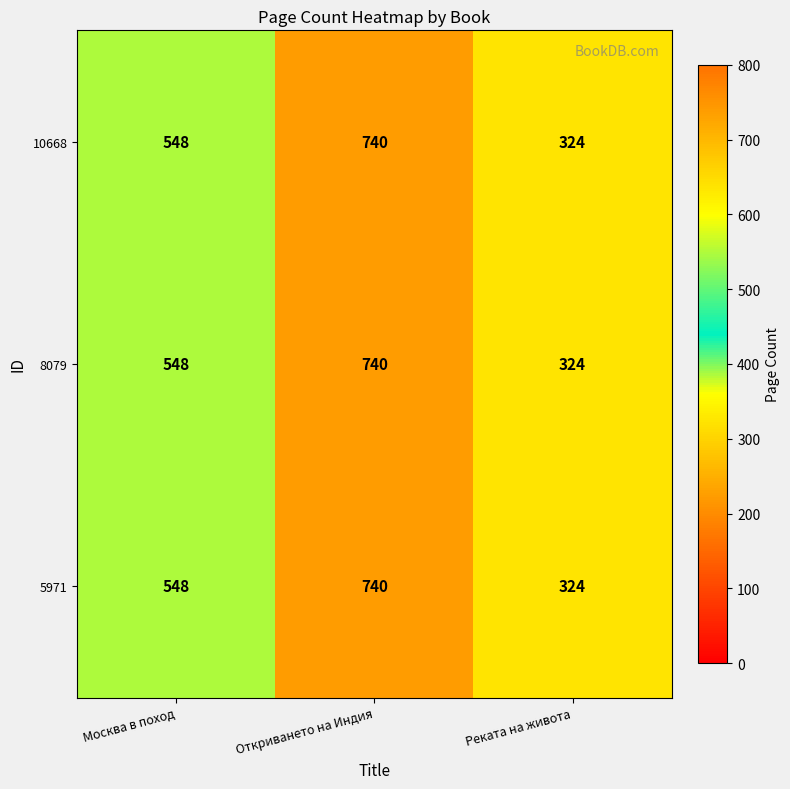

List the labels in order of 5971 value, smallest first.

Реката на живота, Москва в поход, Откриването на Индия